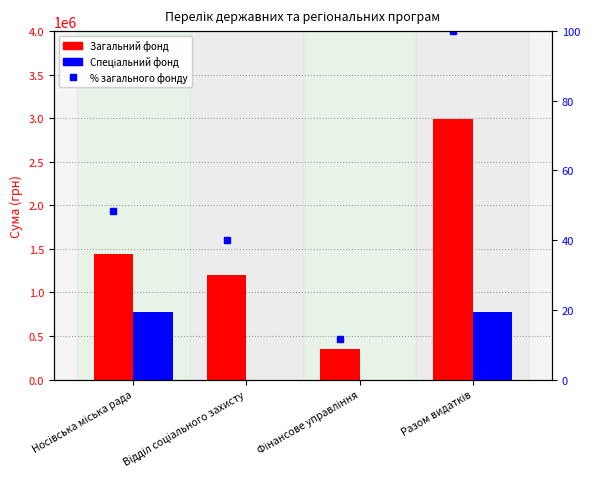

How many distinct data groups are displayed?

3